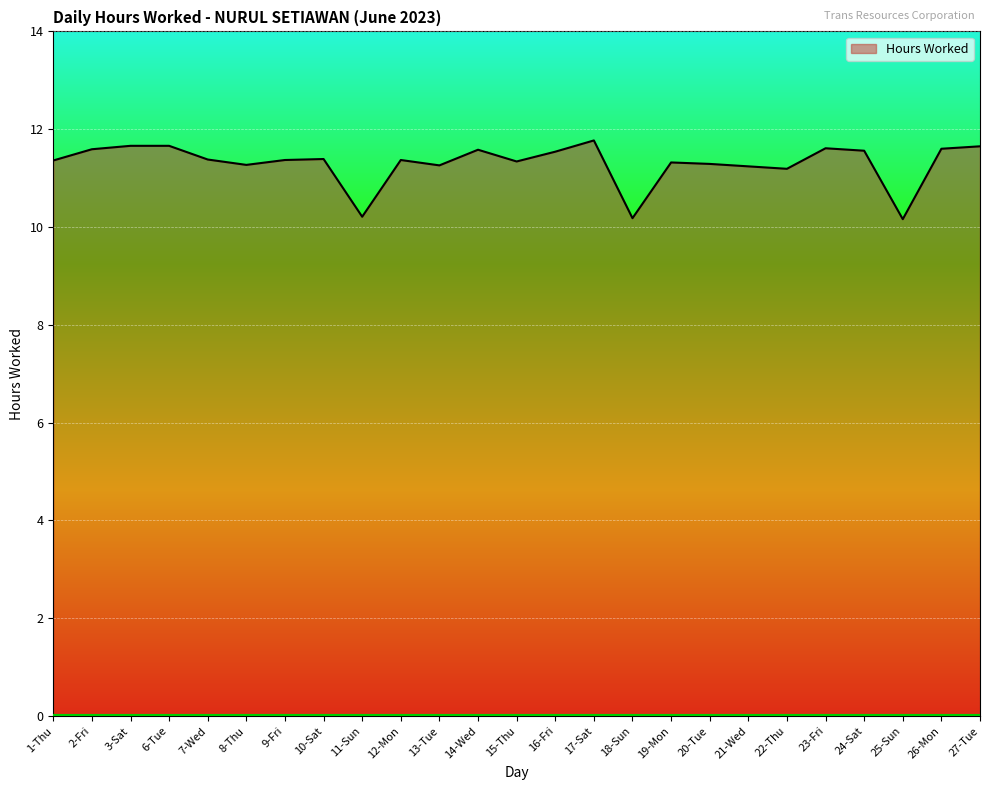

Count the values in the range 11 to 12.

22